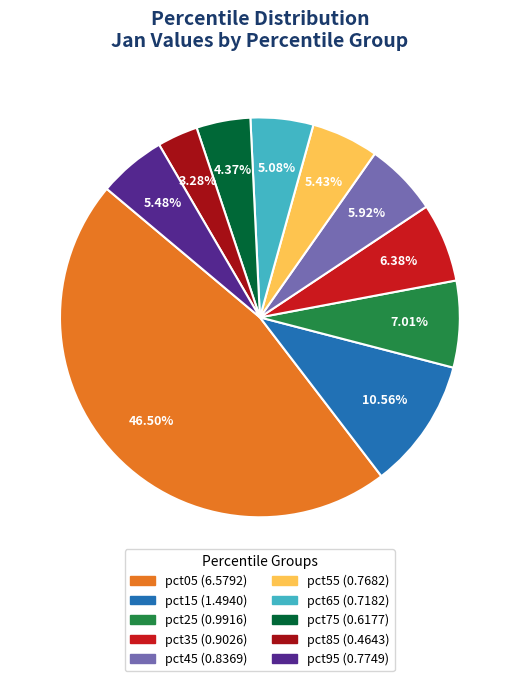

How many slices are in this pie chart?

10